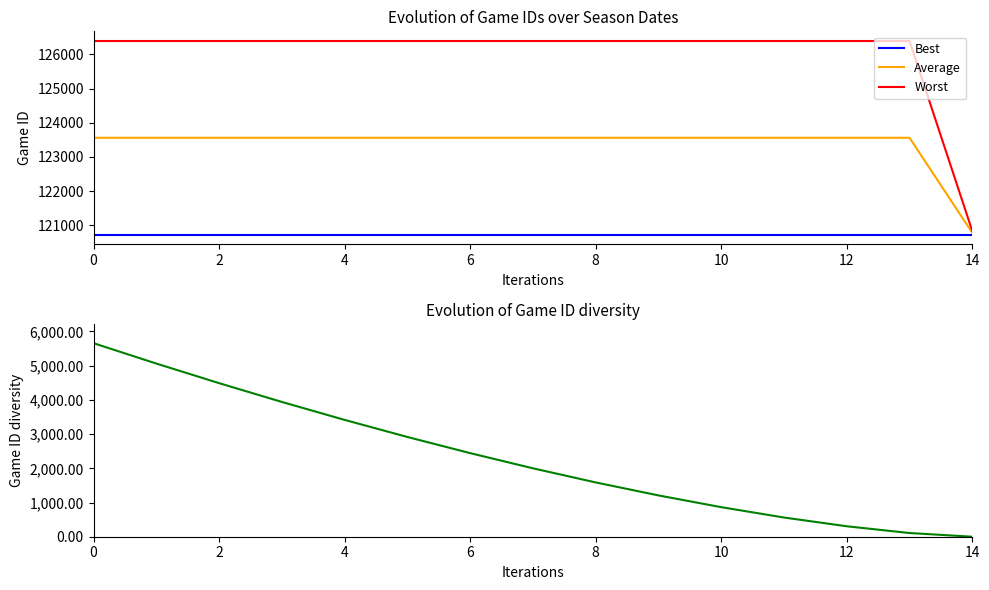

True or false: Best and Diversity cross at least once.

False